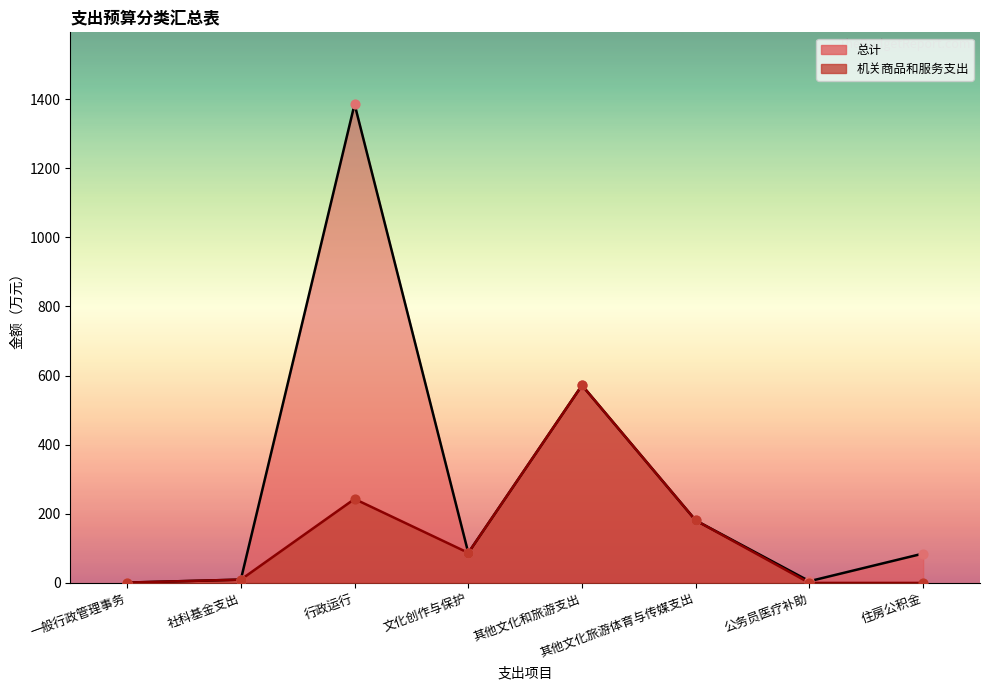

Which series has the largest Y range (max minus min)?

总计